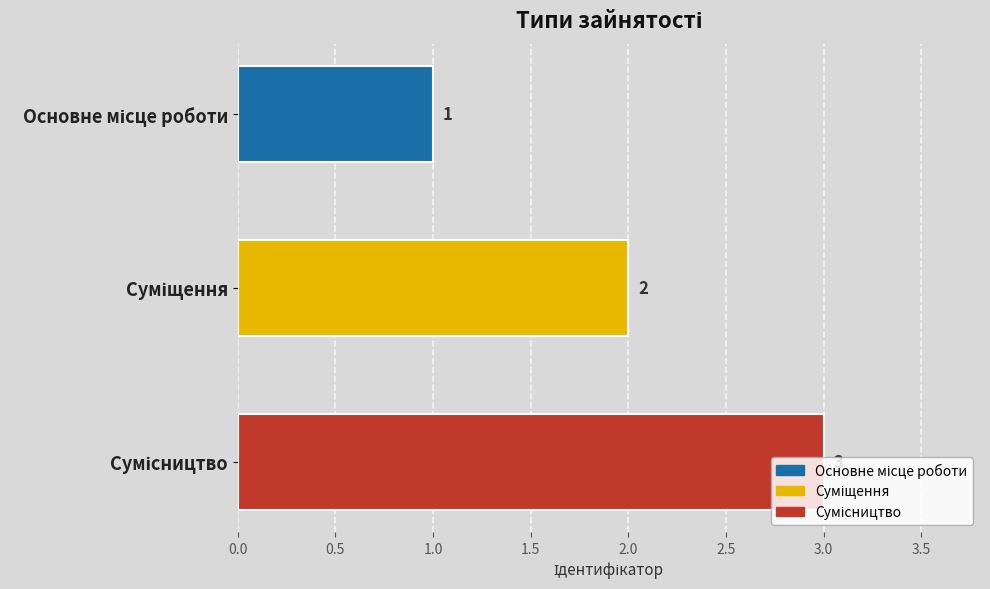

How many values are between 1 and 3?

3